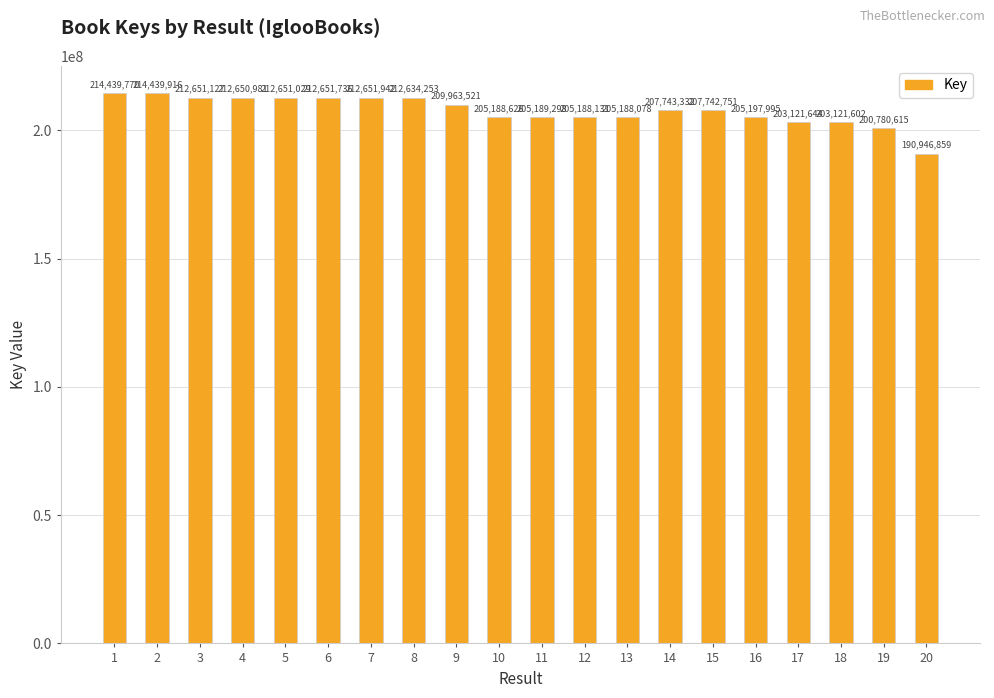

True or false: the data shows 53585297 at 17.

False